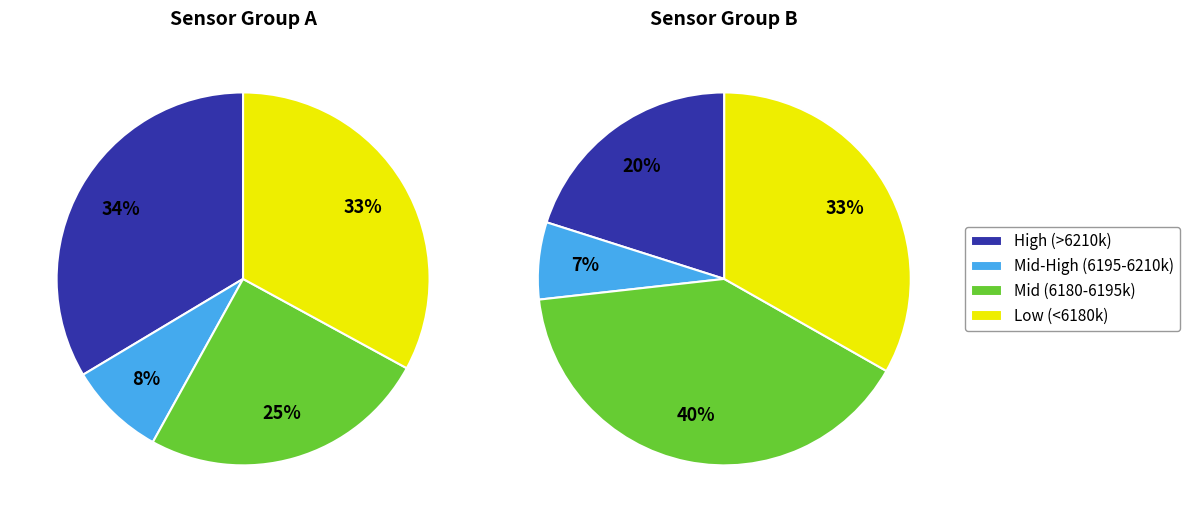

Do 23 and 22 together represent more than half of the pie?

No